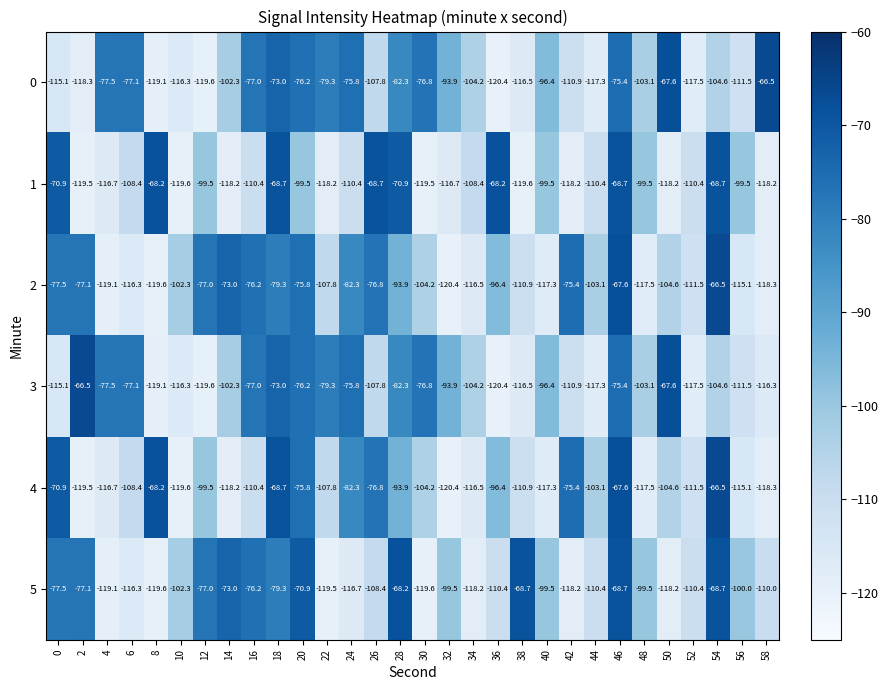

The value of 4 at 12 is -99.5. True or false?

True